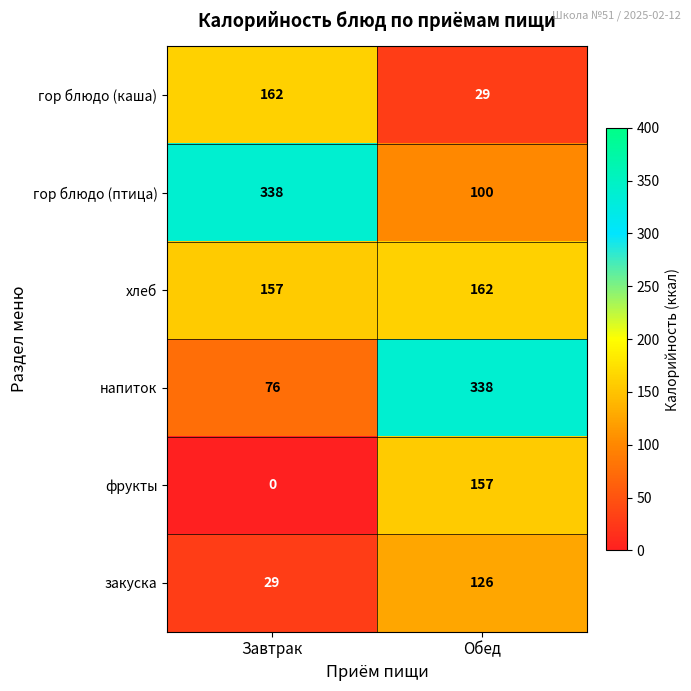

What is the maximum value for напиток?

338